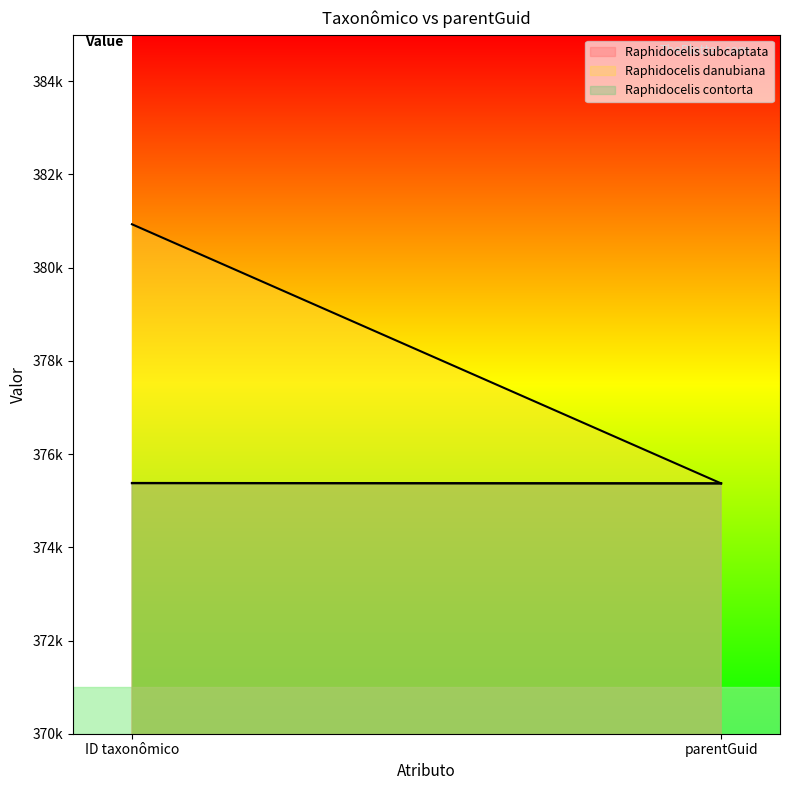

Between ID taxonômico and parentGuid, which is larger?

ID taxonômico